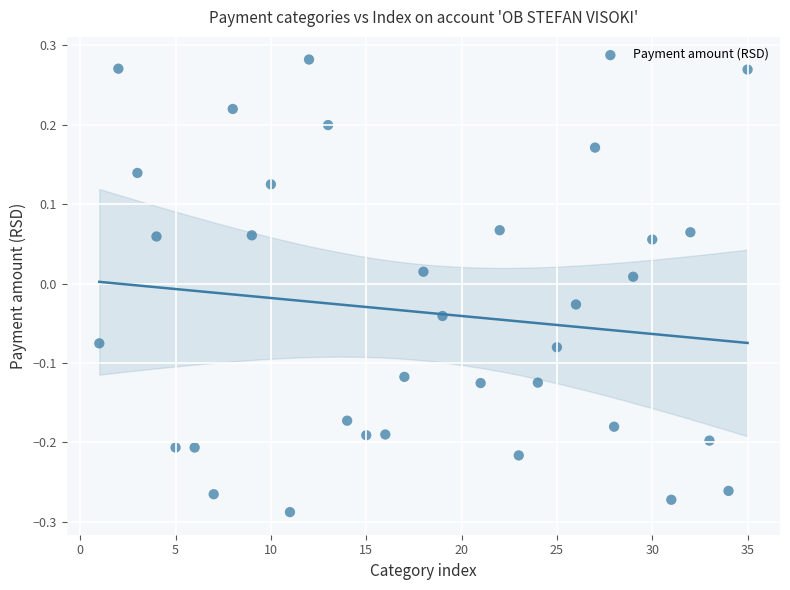

What is the range of Y values (max minus min)?

0.6